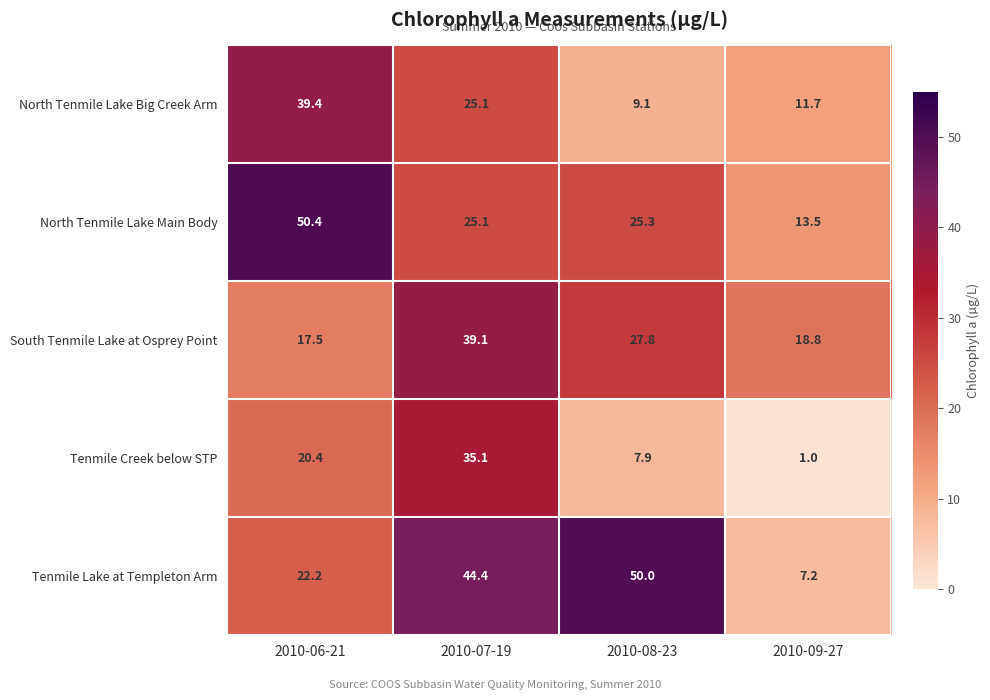

What is the total value across all series at 2010-07-19?

168.8